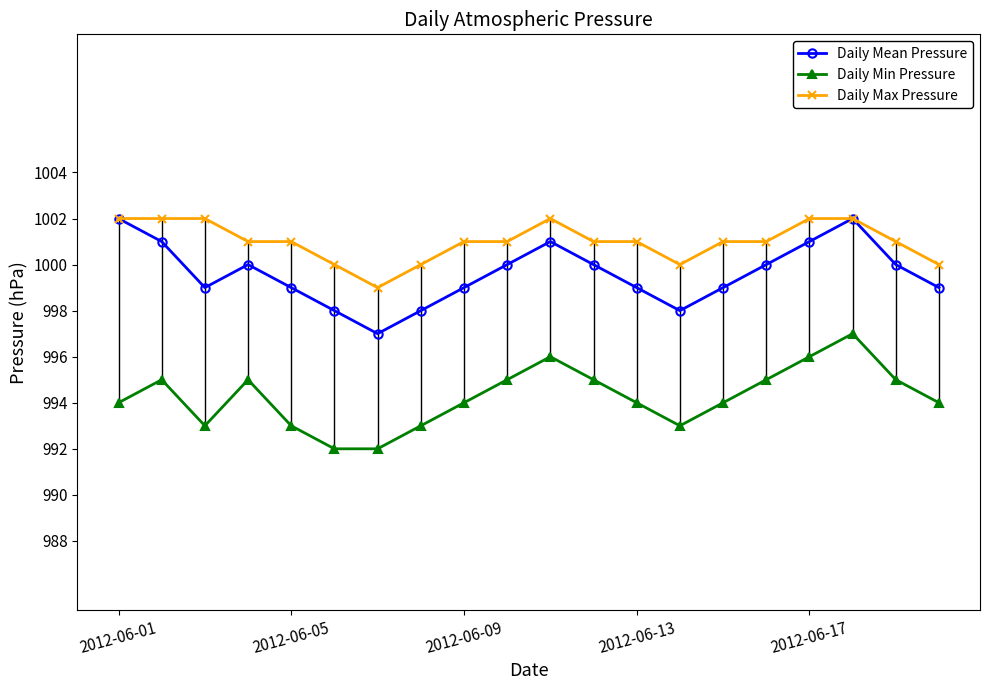

What is the maximum value shown in the chart?

1002